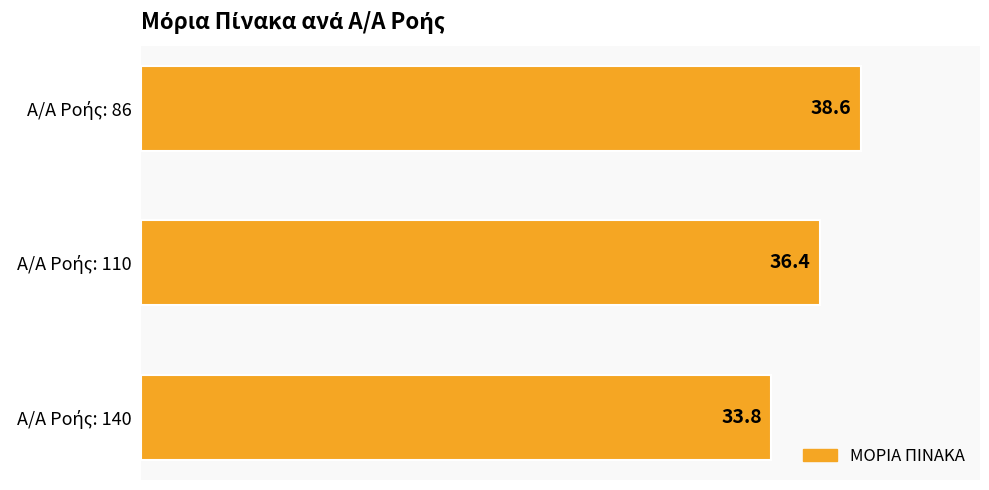

Reading top to bottom, extract all data points from this chart.

38.6	36.4	33.8